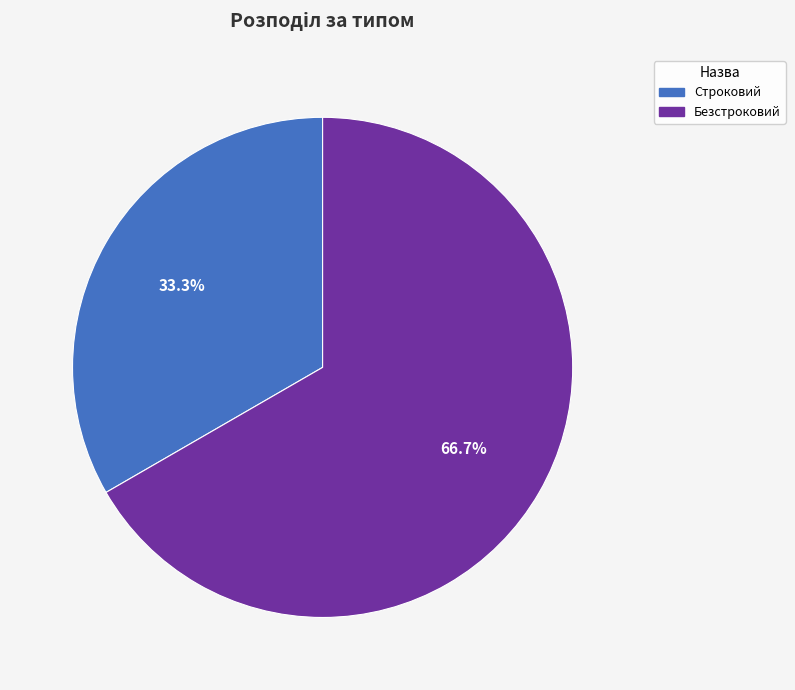

How many slices are in this pie chart?

2